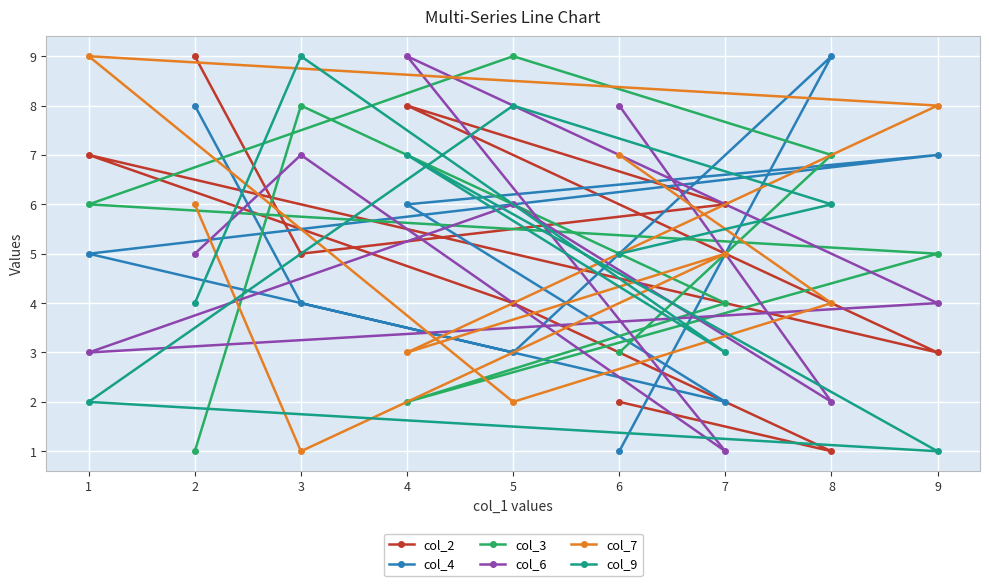

Is it true that col_4 equals 2 at 3?

False